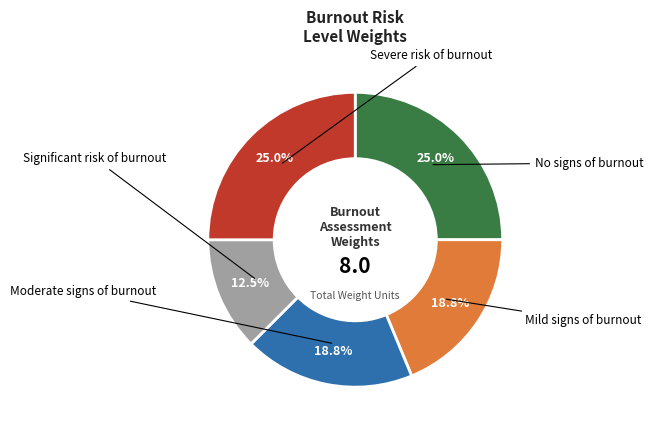

Is there a majority slice in this chart?

No